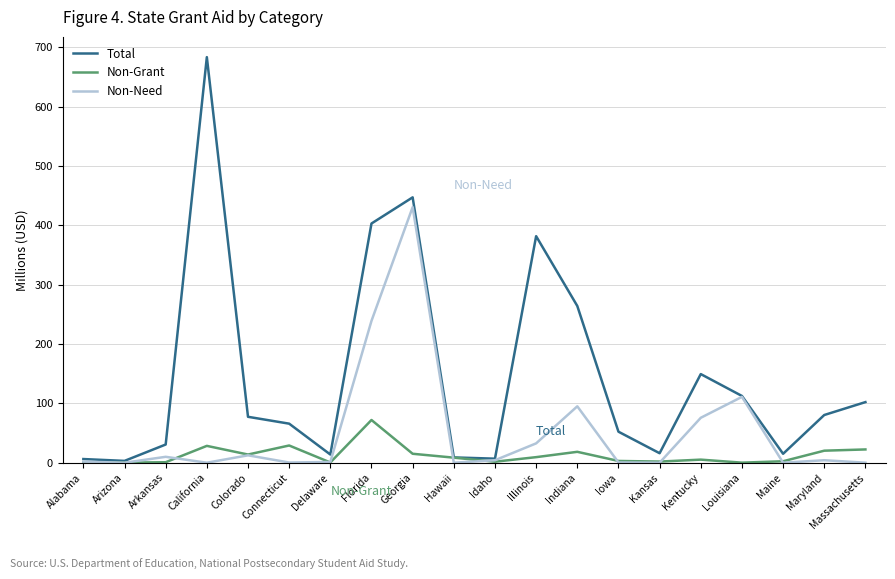

At which label is Total closest to 343?

Illinois